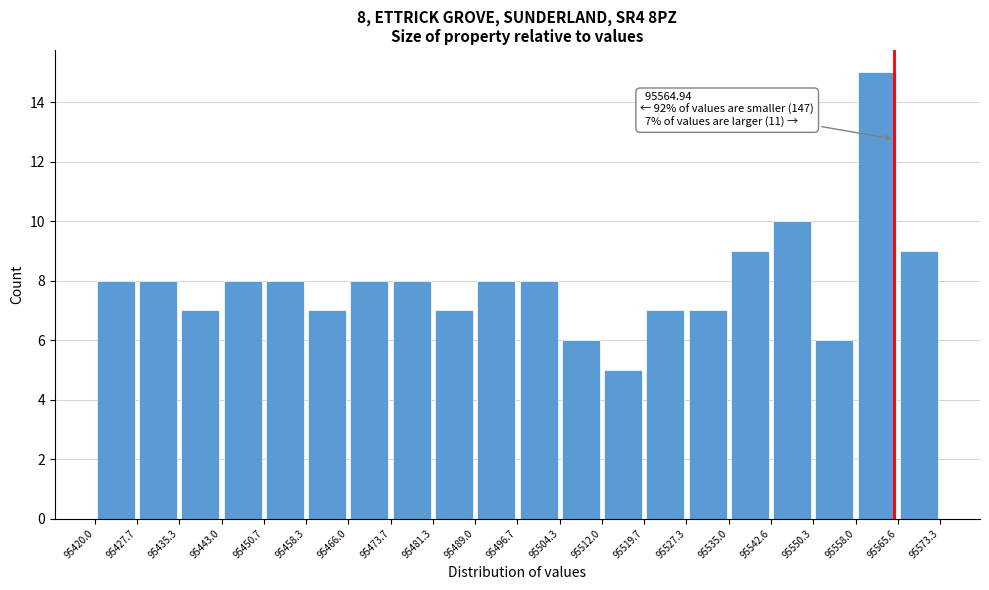

Over which range of the x-axis is the bar tallest?

95558.0 to 95565.6